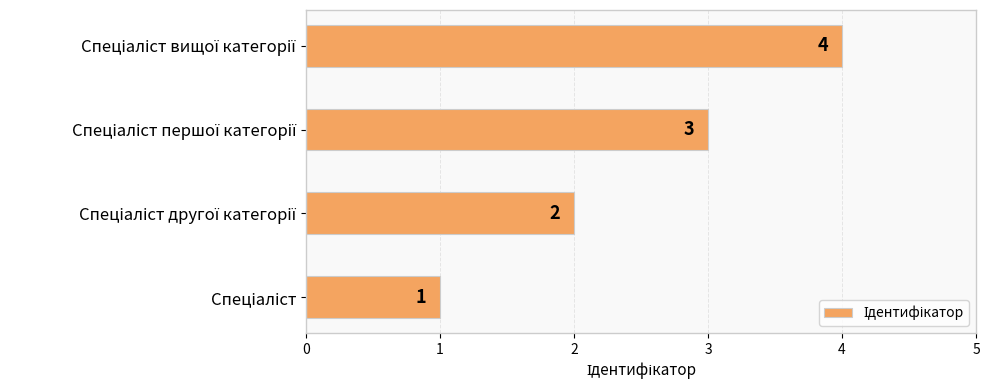

How many data points does each series have?

4